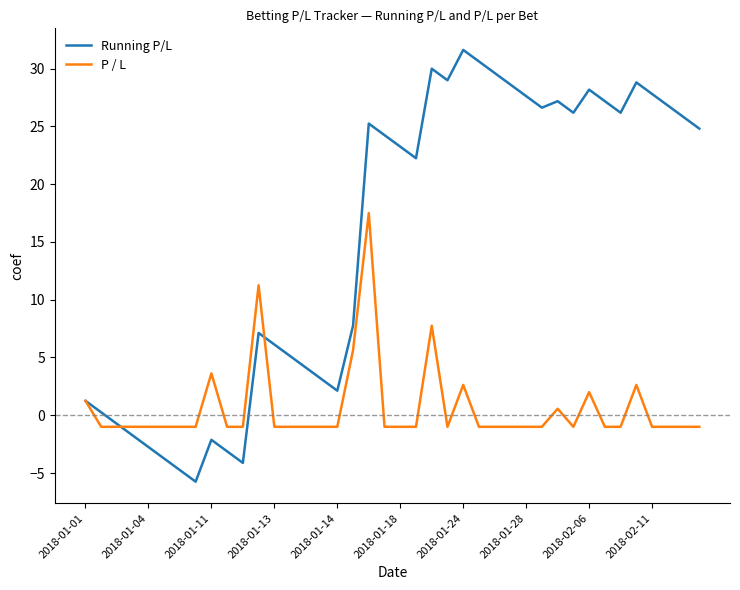

Rank the series by their maximum value, from lowest to highest.

P / L, Running P/L